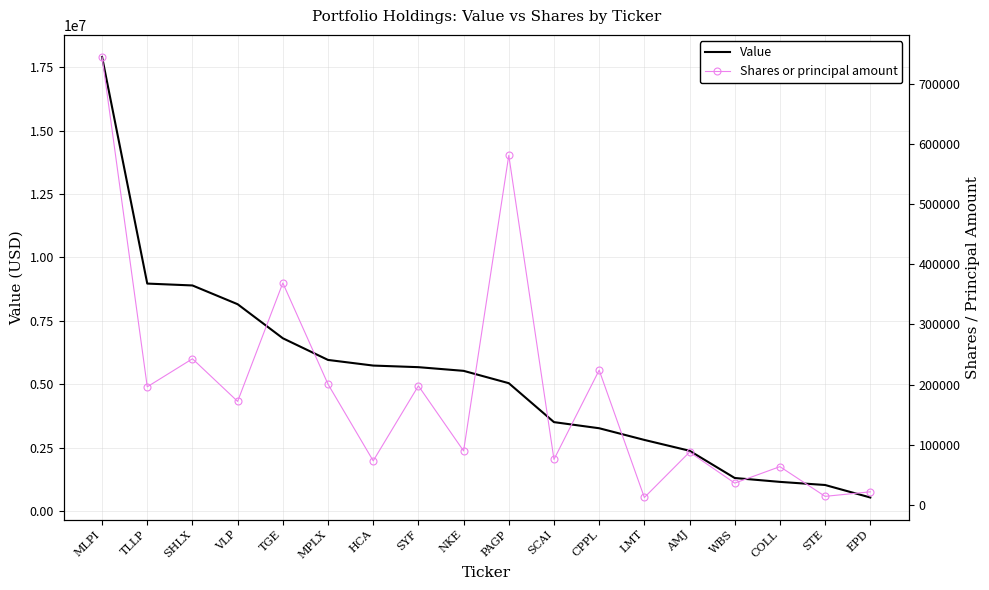

Where is Value nearest to the value 9223000?

TLLP